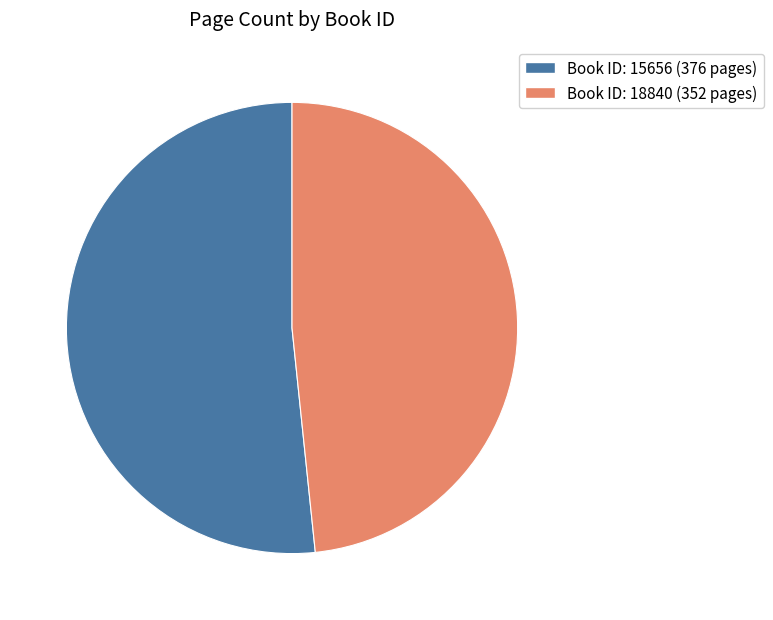

Is there any slice that represents more than half of the pie?

Yes